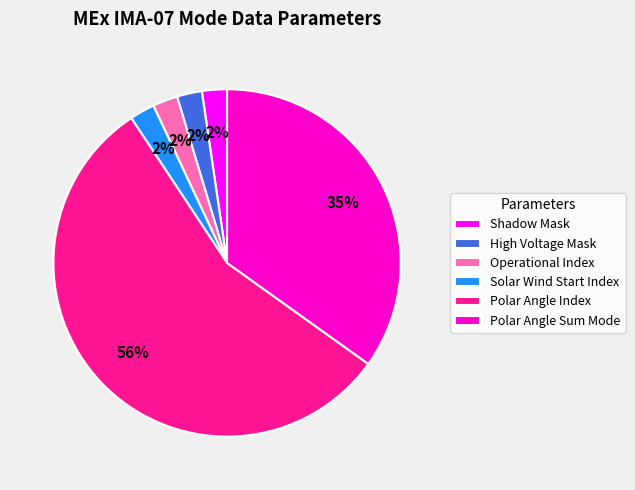

What percentage is the Polar Angle Sum Mode slice, to the nearest percent?

35%